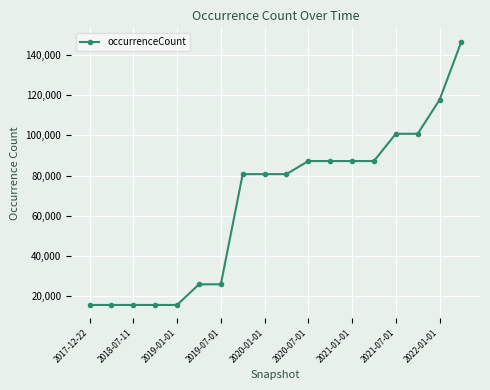

Does the chart display data point markers on the line(s)?

Yes